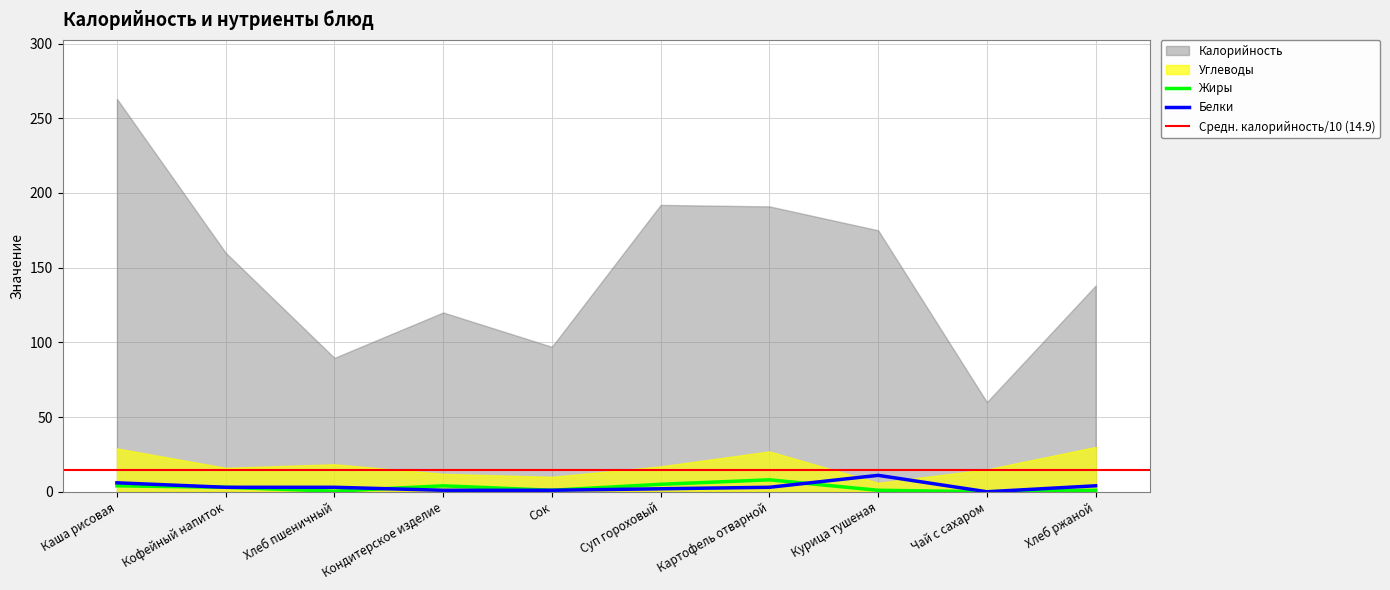

What is the highest value of the Жиры series?

8.0